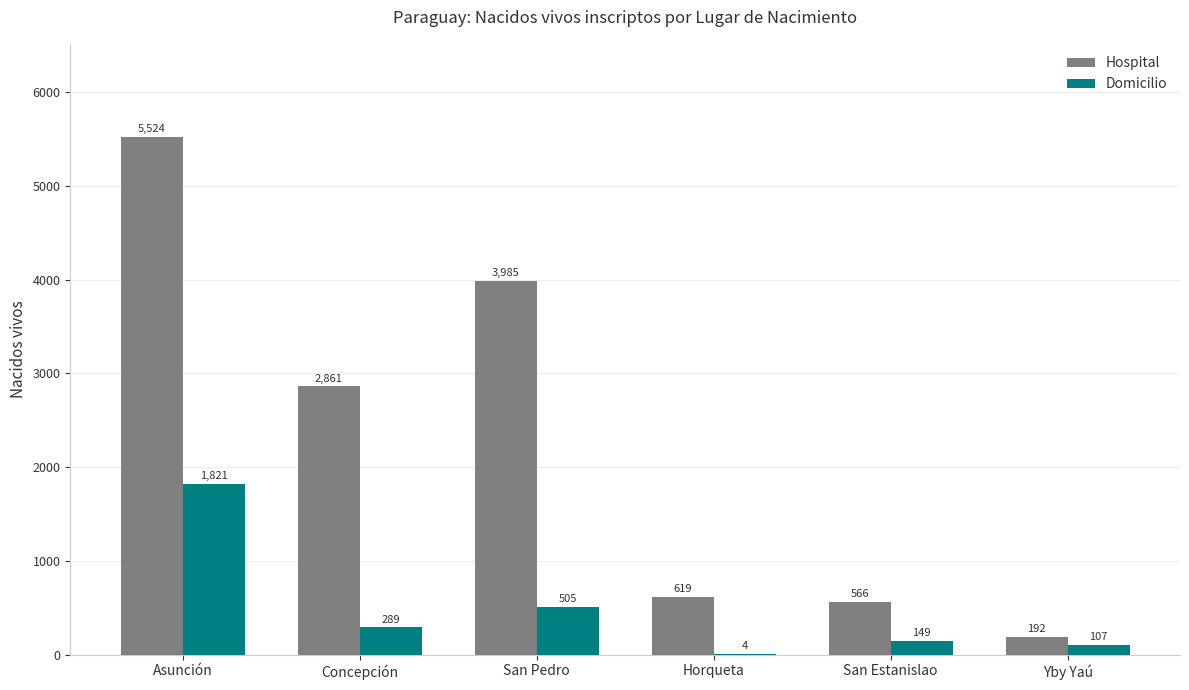

Count the number of data series in this chart.

2